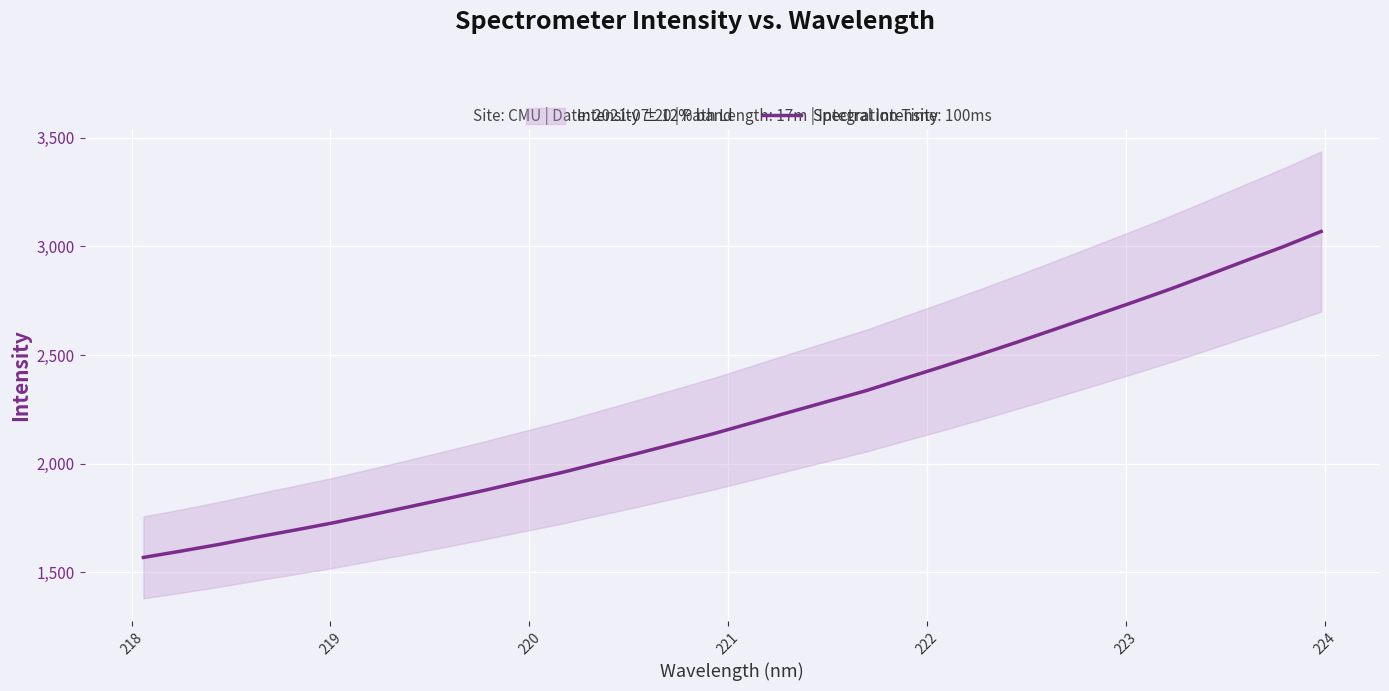

What is the highest value of the Spectral Intensity series?

3069.0